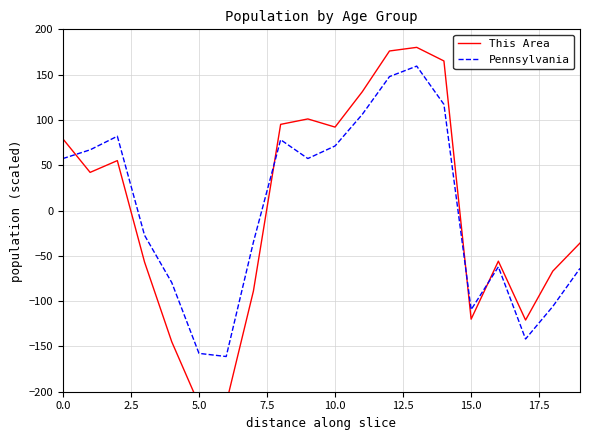

What is the greatest value displayed?

180.1